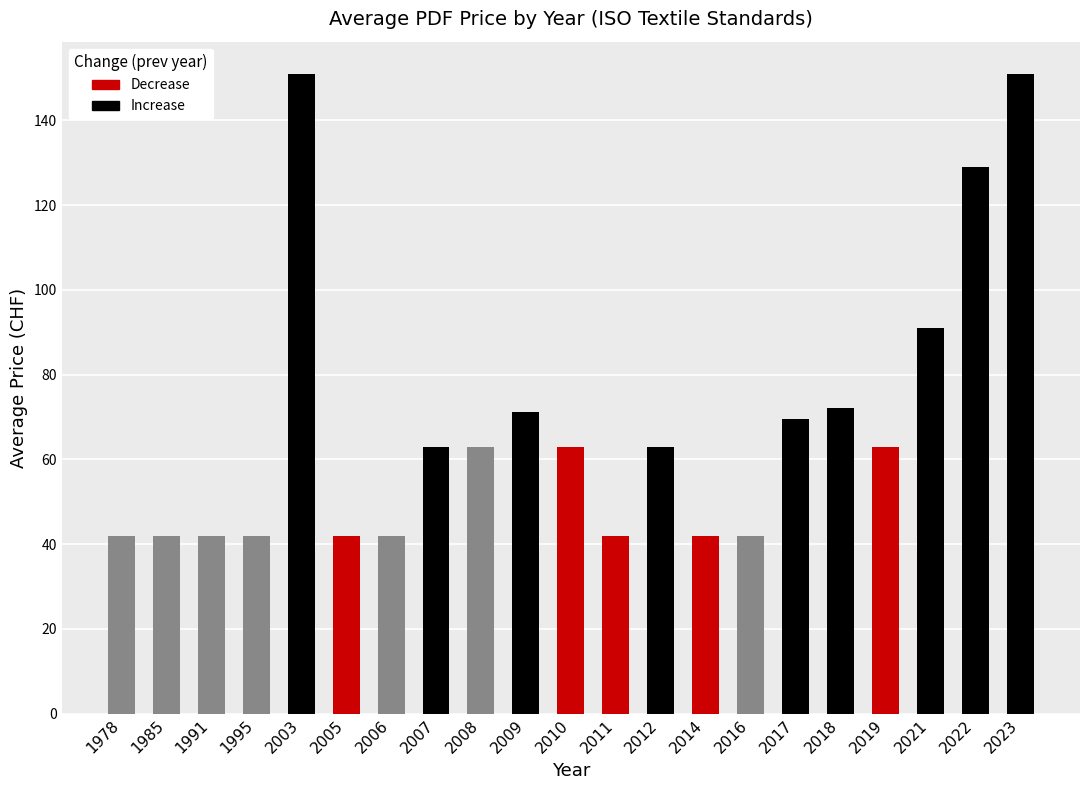

Where does the data first go above 63?

2003